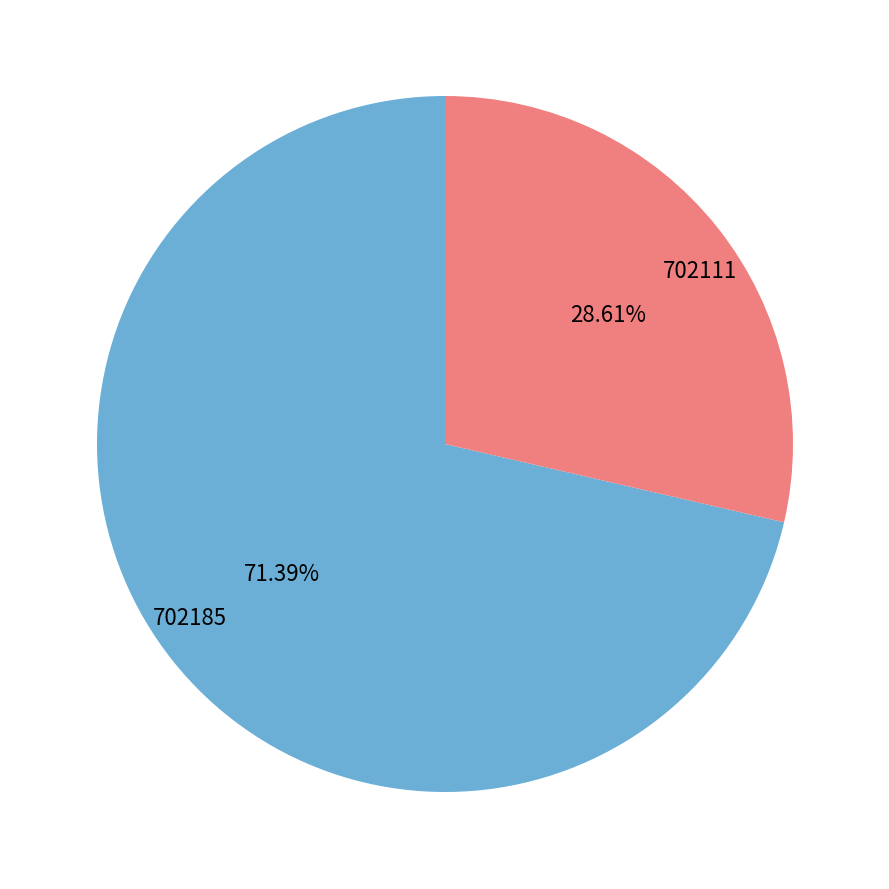

Combined, do 702111 and 702185 account for over 50%?

Yes